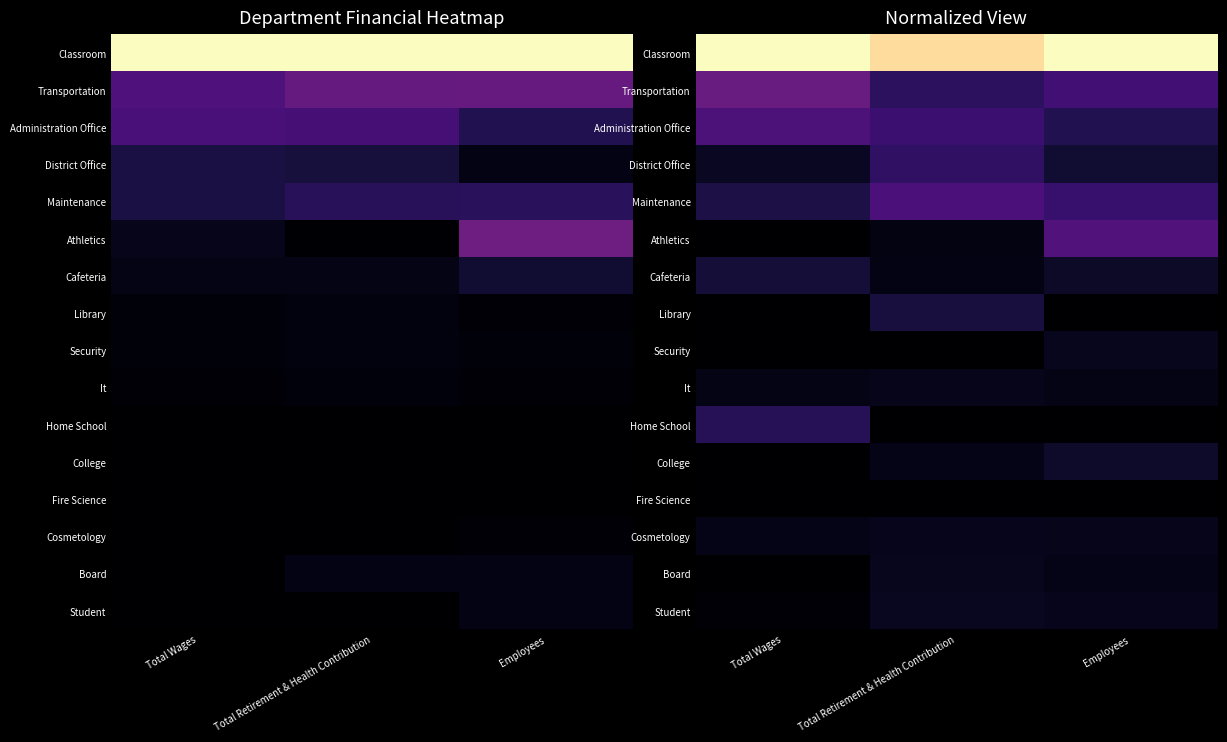

What is the spread (max minus min) of values at Total Wages?

1.0